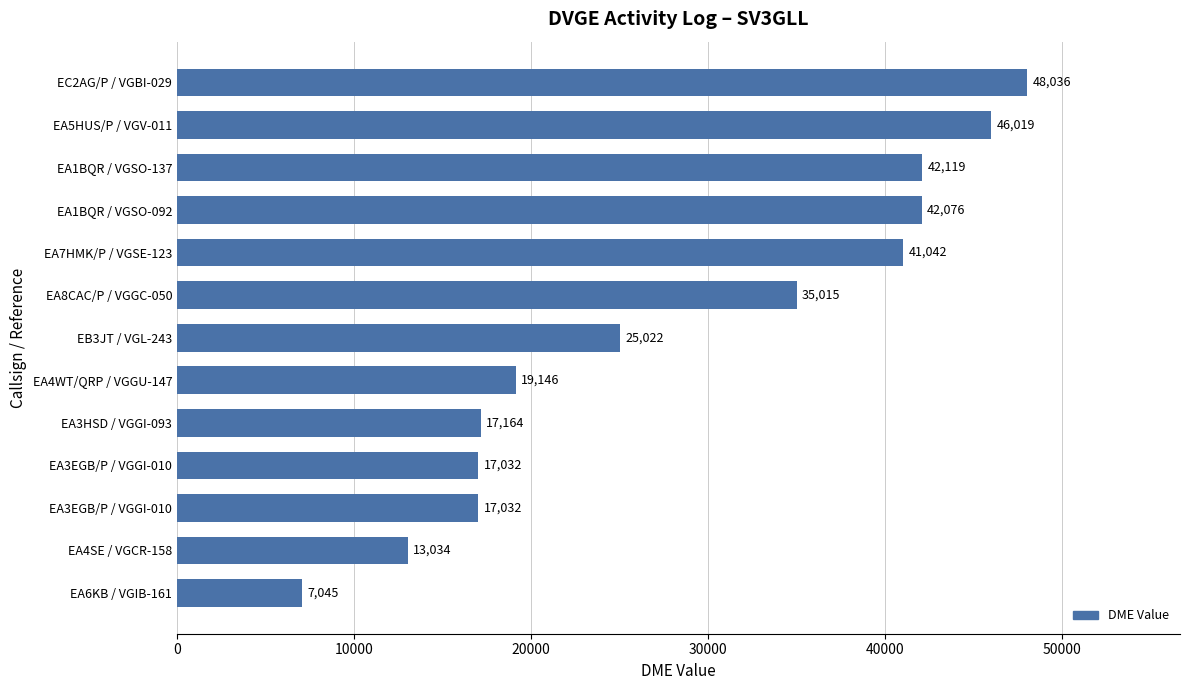

Where does the data first go above 25022?

EA8CAC/P / VGGC-050